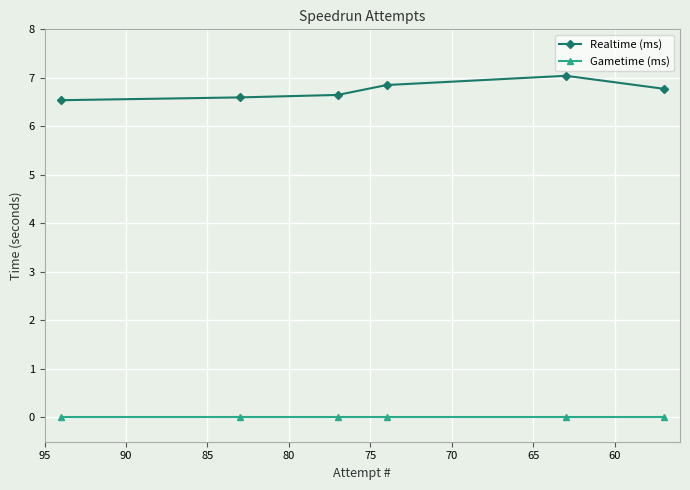

How many distinct data groups are displayed?

2